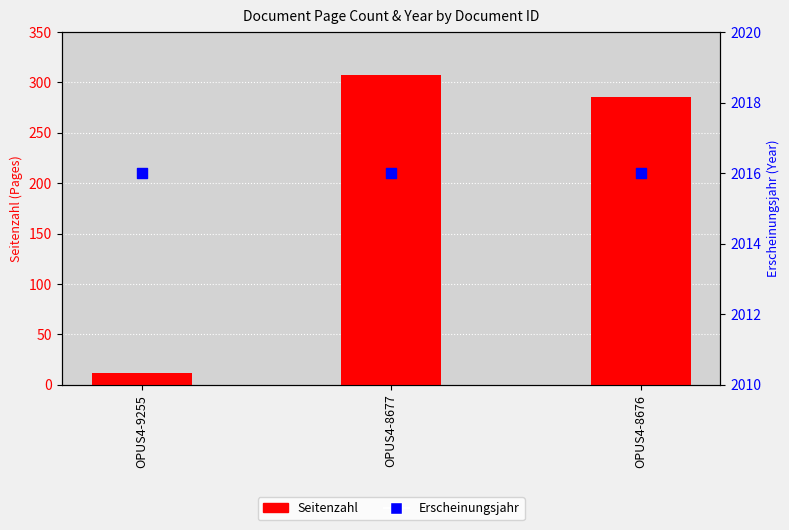

At which category is the sum across all series the highest?

OPUS4-8677